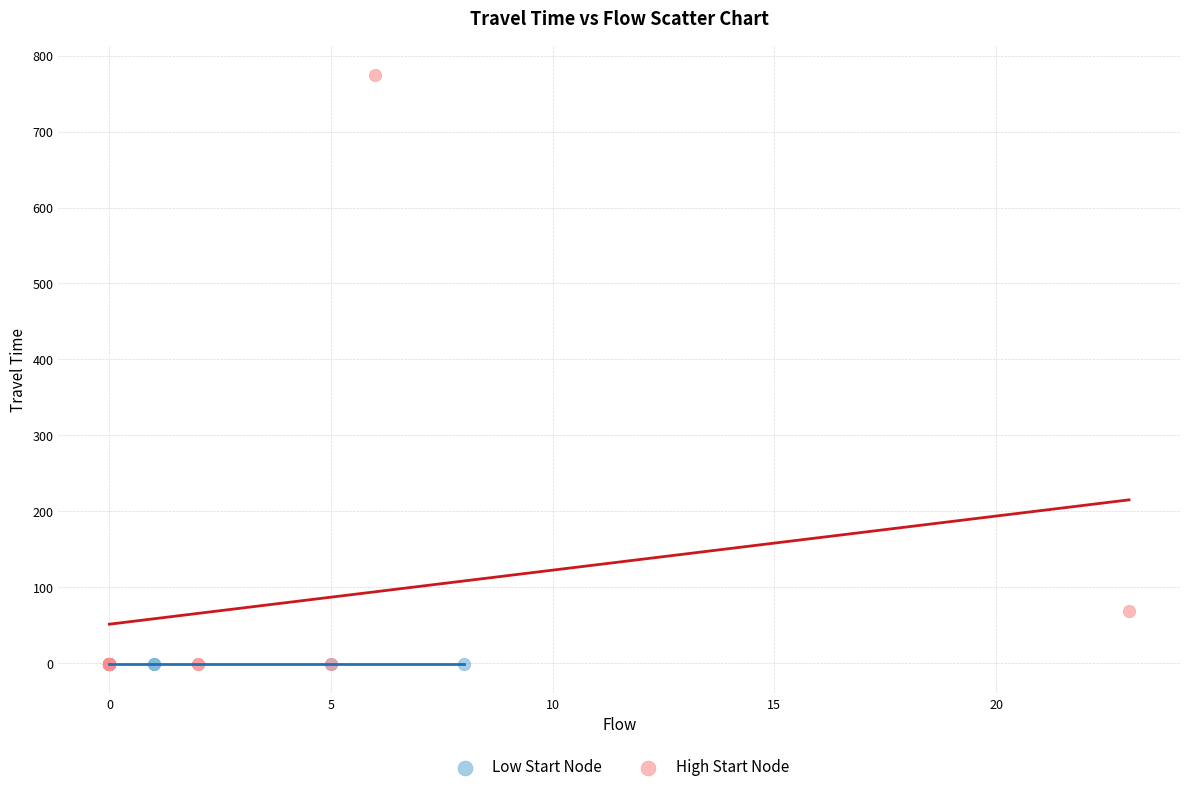

Which series contains the highest Y value?

High Start Node